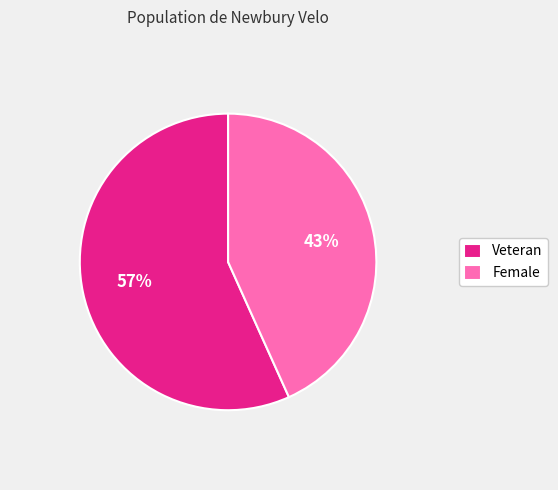

What is the ratio of the value at Female to the value at Veteran?

0.8